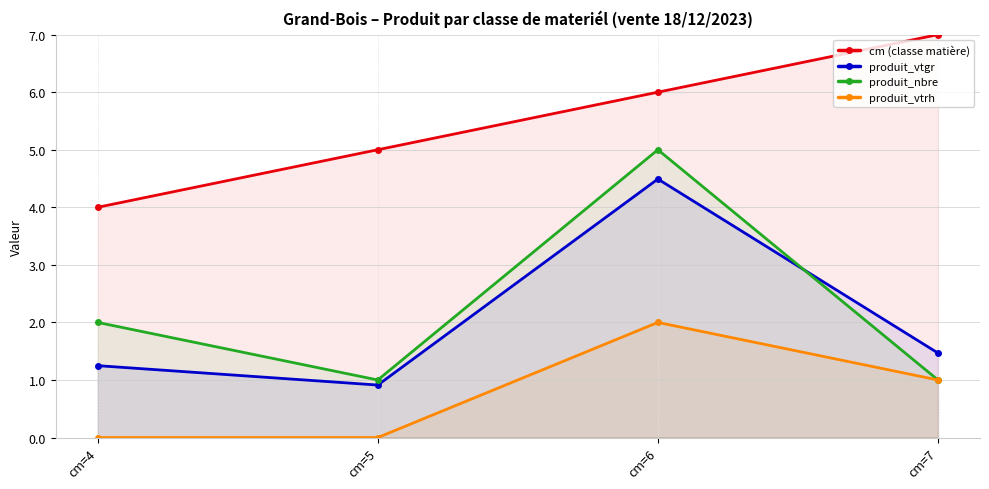

What are all the series names shown in the legend?

cm (classe matière), produit_vtgr, produit_nbre, produit_vtrh